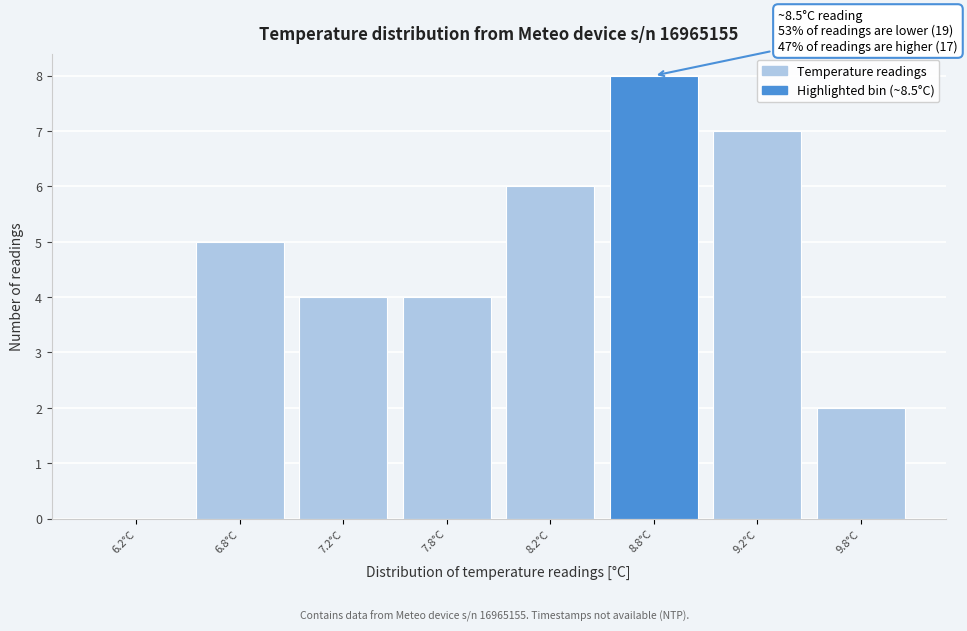

Reading left to right, list all the values displayed in this chart.

6.2°C=0	6.8°C=5	7.2°C=4	7.8°C=4	8.2°C=6	8.8°C=8	9.2°C=7	9.8°C=2